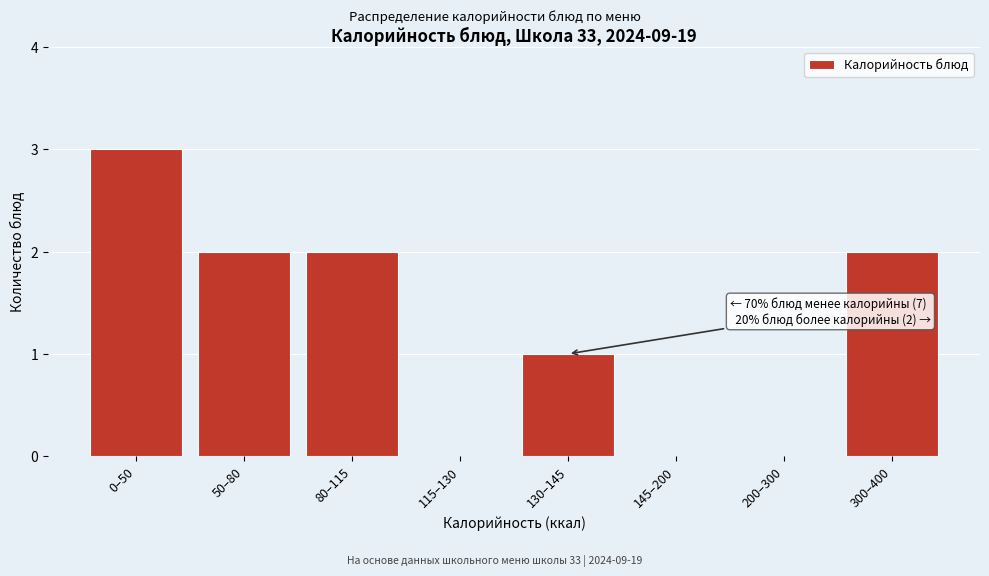

Reading left to right, what are all the values shown in this chart?

0–50=3	50–80=2	80–115=2	115–130=0	130–145=1	145–200=0	200–300=0	300–400=2